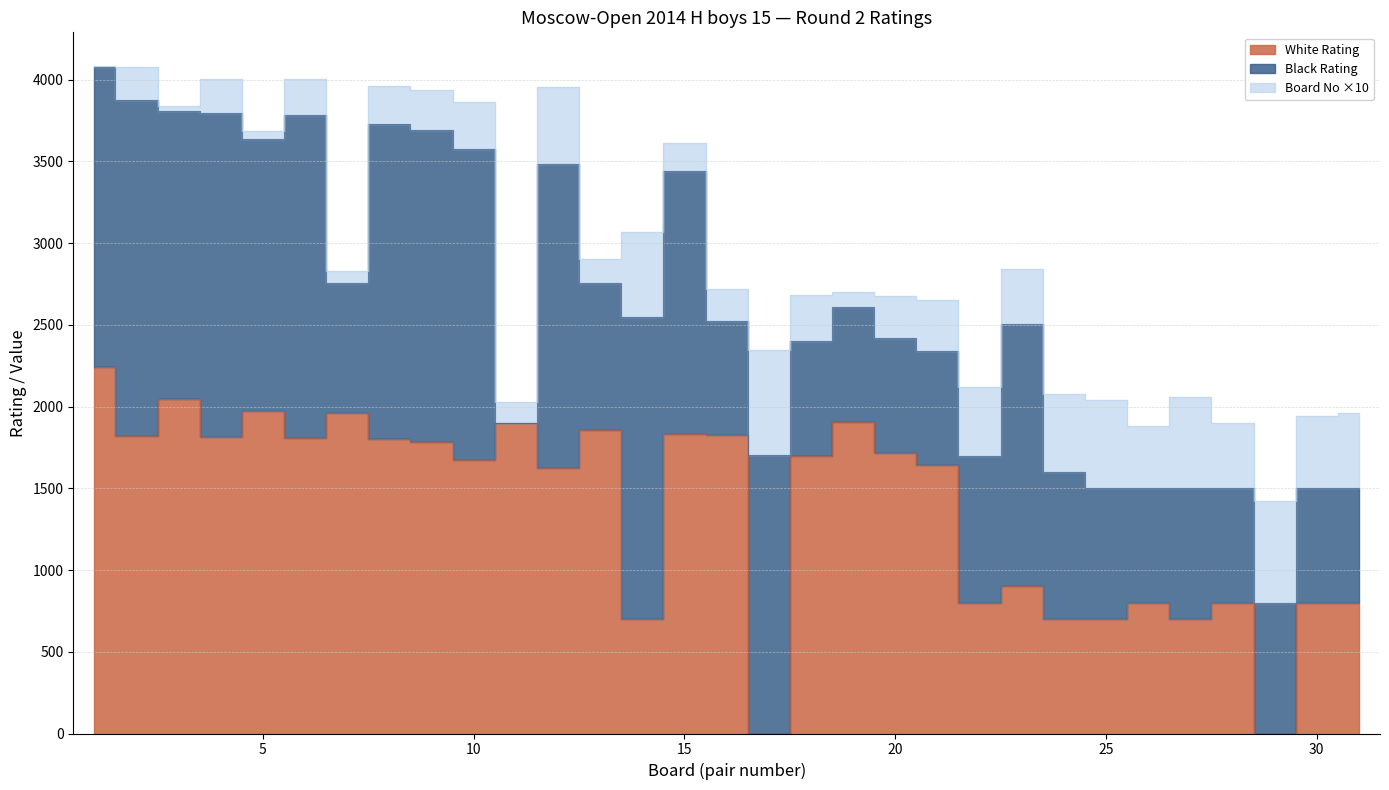

At which category is the sum across all series the highest?

1